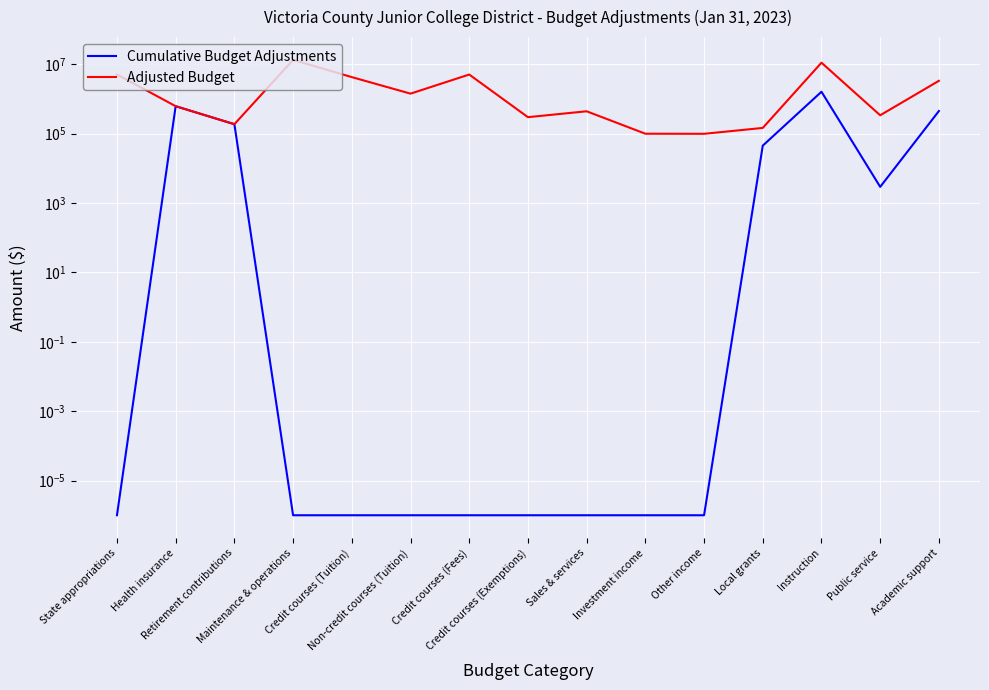

What position from the right is Academic support?

1